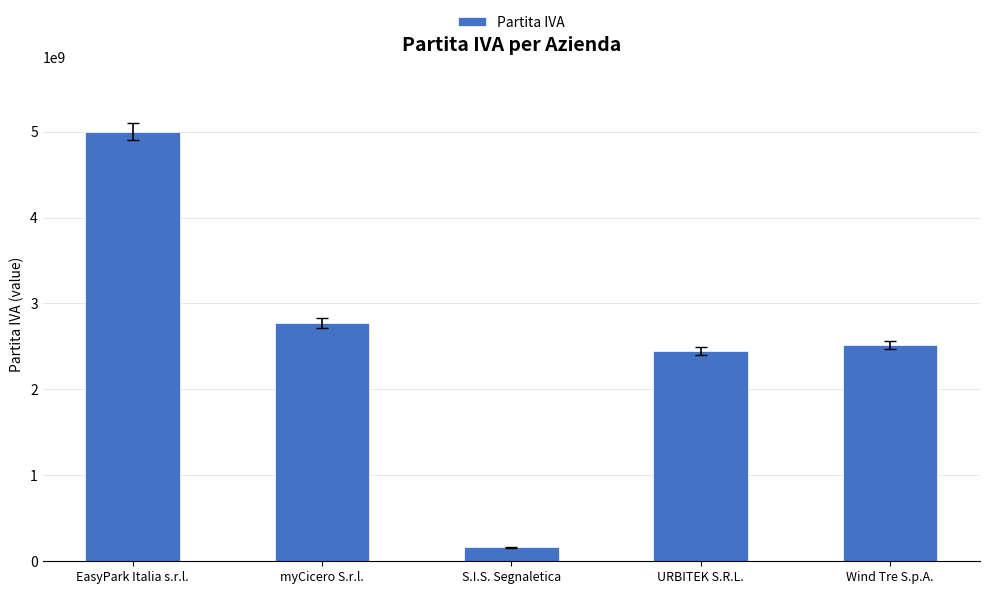

List the labels in order of value, smallest first.

S.I.S. Segnaletica, URBITEK S.R.L., Wind Tre S.p.A., myCicero S.r.l., EasyPark Italia s.r.l.